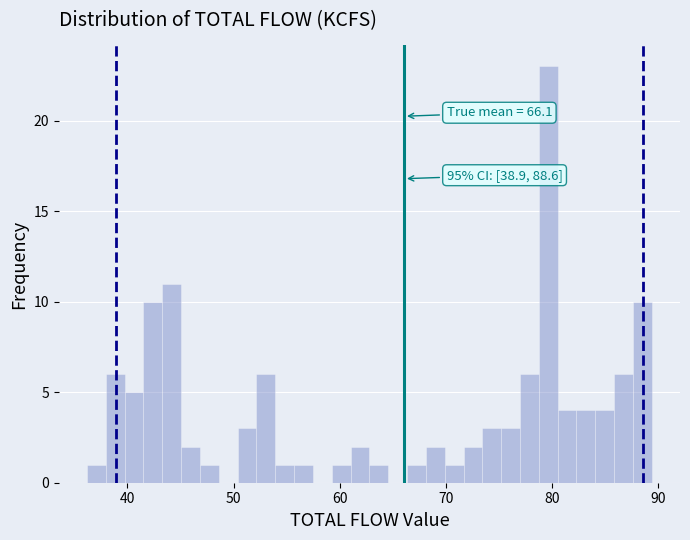

Read against the x-axis, roughly where is the centre of the tallest bar?

80